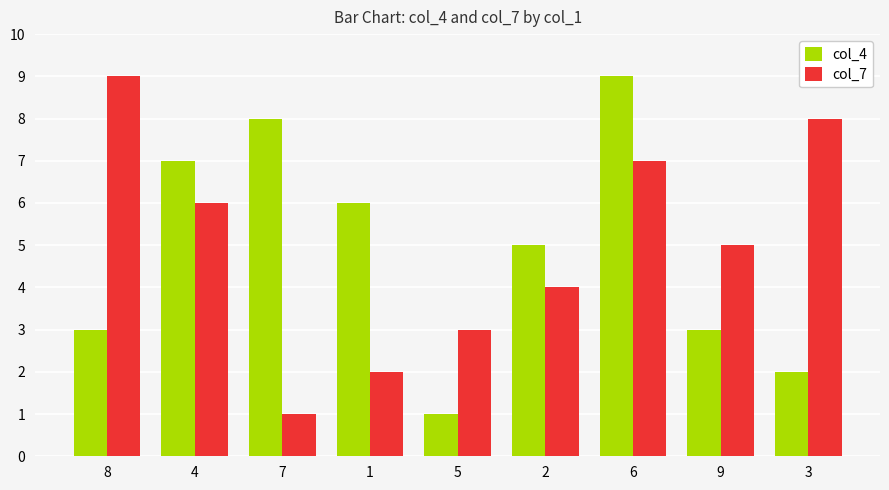

How many data points in col_4 are less than 5?

4